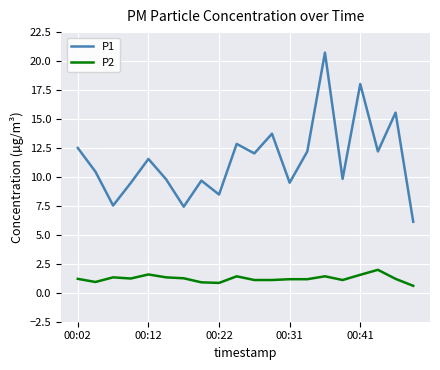

Rank the series by their maximum value, from lowest to highest.

P2, P1